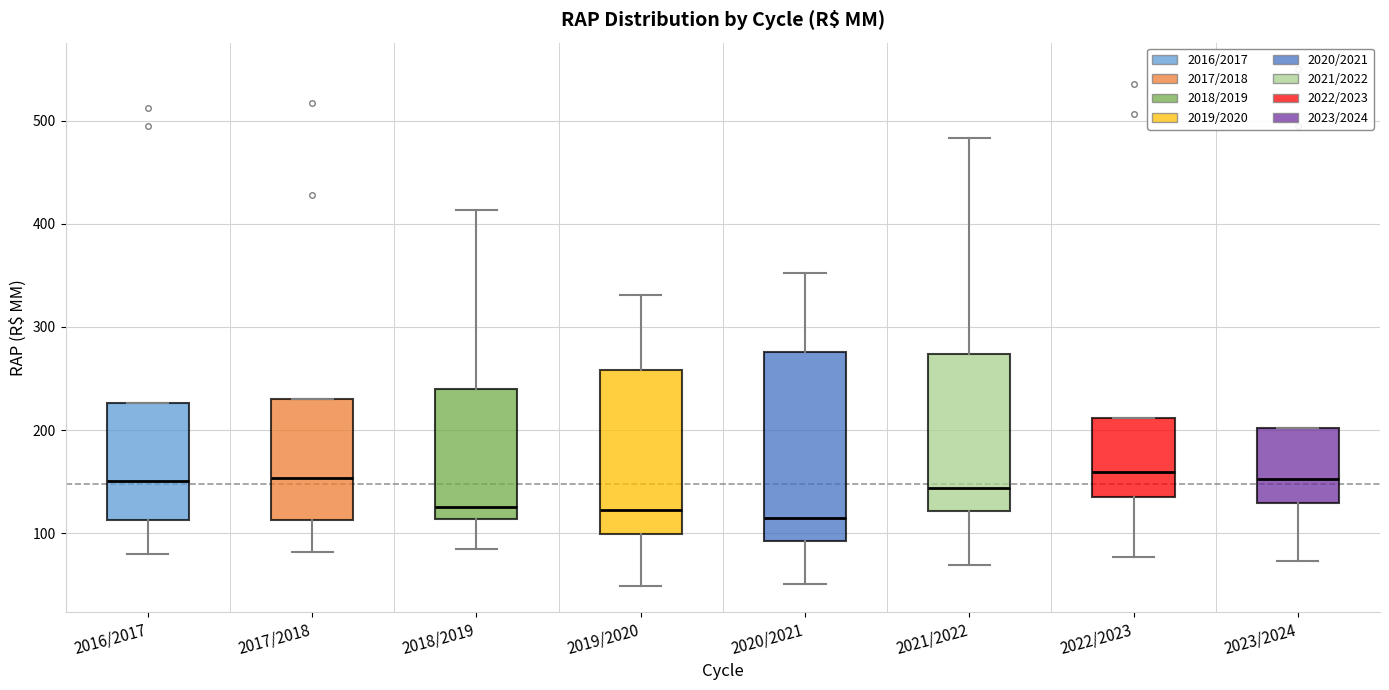

Reading left to right, read every box against the y-axis: the position of its median line, the range the box covers, and the ends of its whiskers. The values are not printed on the chart, so give them approximately, as read against the axis.

2016/2017: median 150, box 110 to 230, whiskers 80 to 230
2017/2018: median 150, box 110 to 230, whiskers 80 to 230
2018/2019: median 130, box 110 to 240, whiskers 90 to 410
2019/2020: median 120, box 100 to 260, whiskers 50 to 330
2020/2021: median 120, box 90 to 280, whiskers 50 to 350
2021/2022: median 140, box 120 to 270, whiskers 70 to 480
2022/2023: median 160, box 140 to 210, whiskers 80 to 210
2023/2024: median 150, box 130 to 200, whiskers 70 to 200